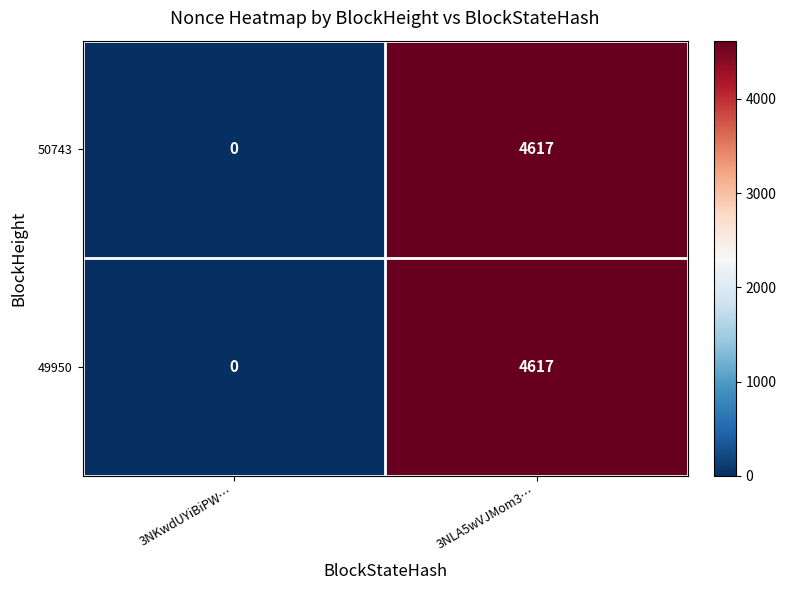

Reading left to right, transcribe all the data shown in this chart.

50743: 3NKwdUYiBiPW…=0	3NLA5wVJMom3…=4617
49950: 3NKwdUYiBiPW…=0	3NLA5wVJMom3…=4617